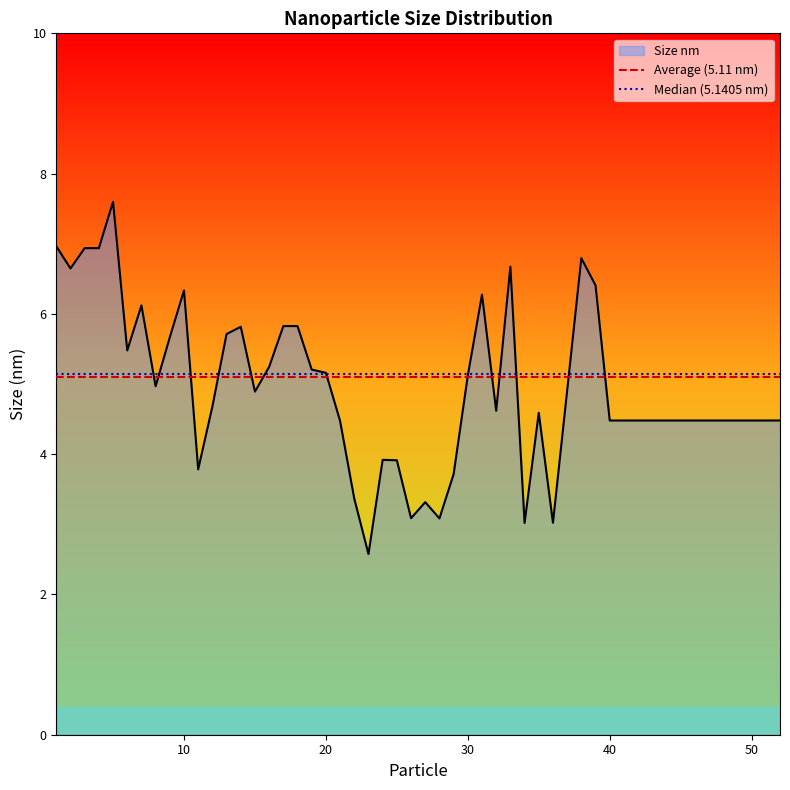

What is the highest value of the Size nm series?

7.6